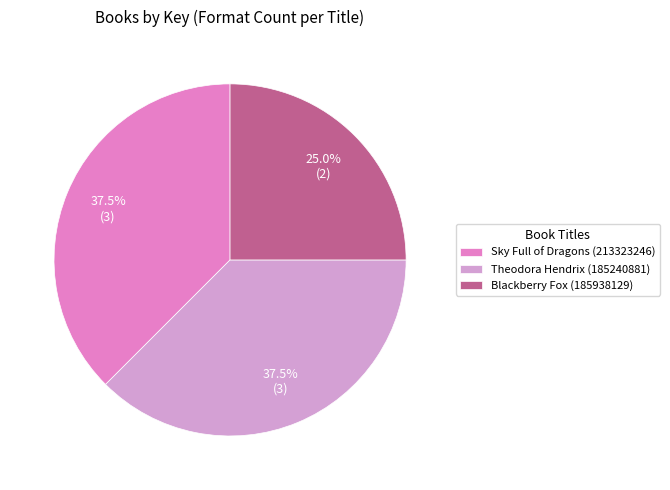

Does Blackberry Fox (185938129) represent more than half of the total?

No